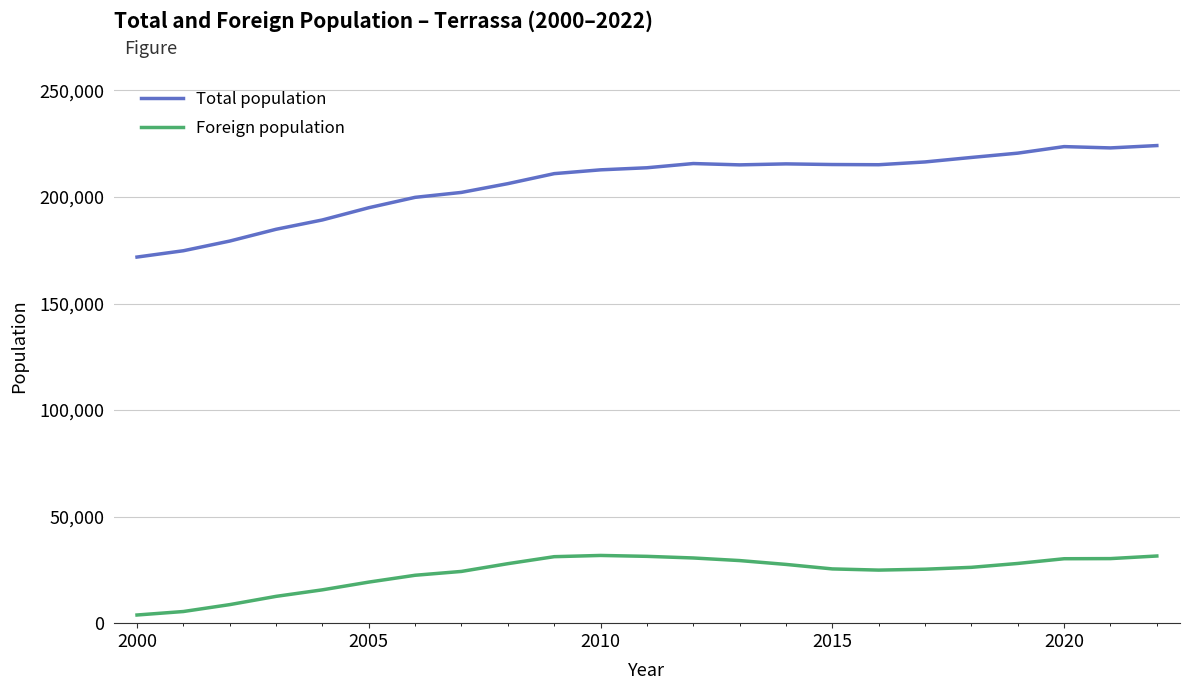

List the series in order of their peak value, lowest first.

Foreign population, Total population